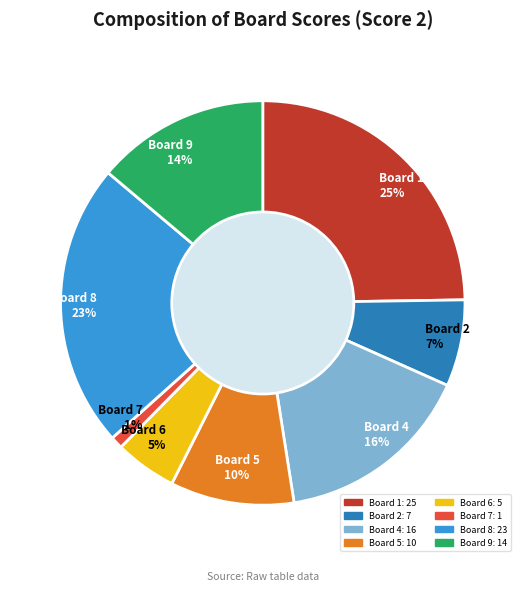

Rank the categories by value from highest to lowest.

Board 1: 25, Board 8: 23, Board 4: 16, Board 9: 14, Board 5: 10, Board 2: 7, Board 6: 5, Board 7: 1